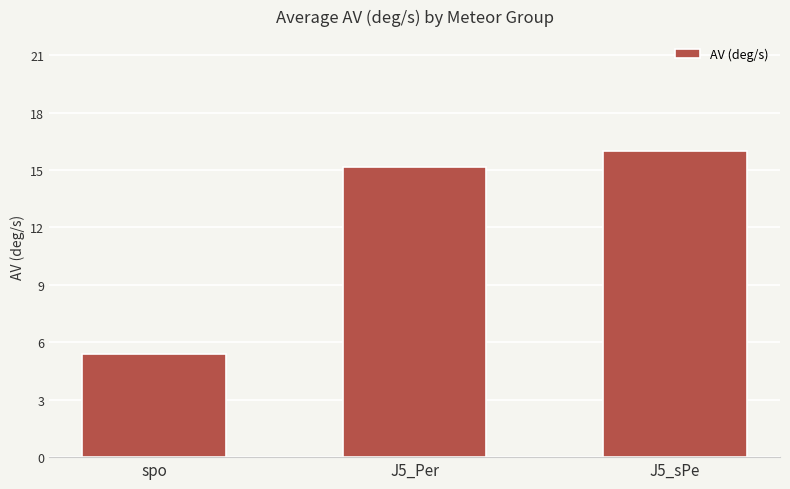

Count the number of data series in this chart.

1